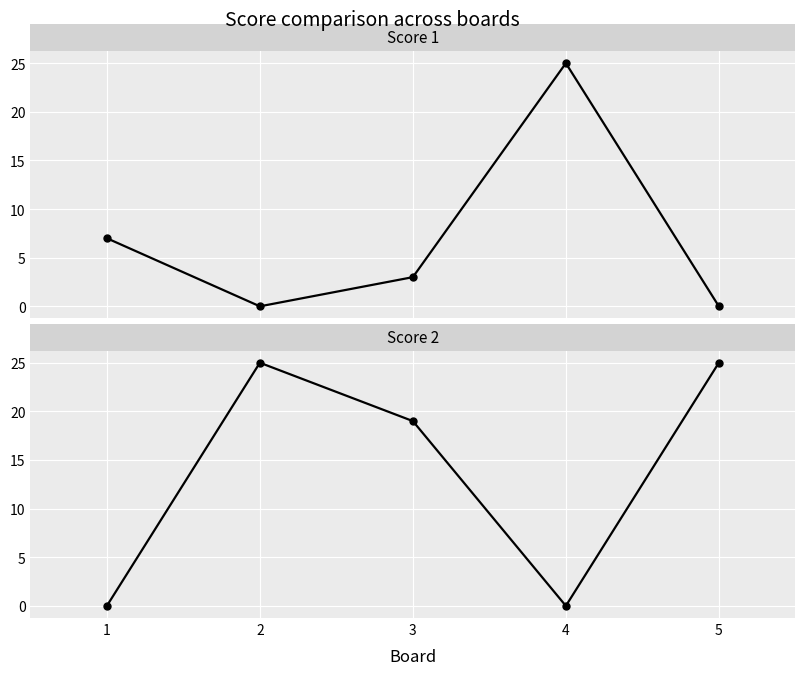

At which label does Score 1 first exceed 3?

1